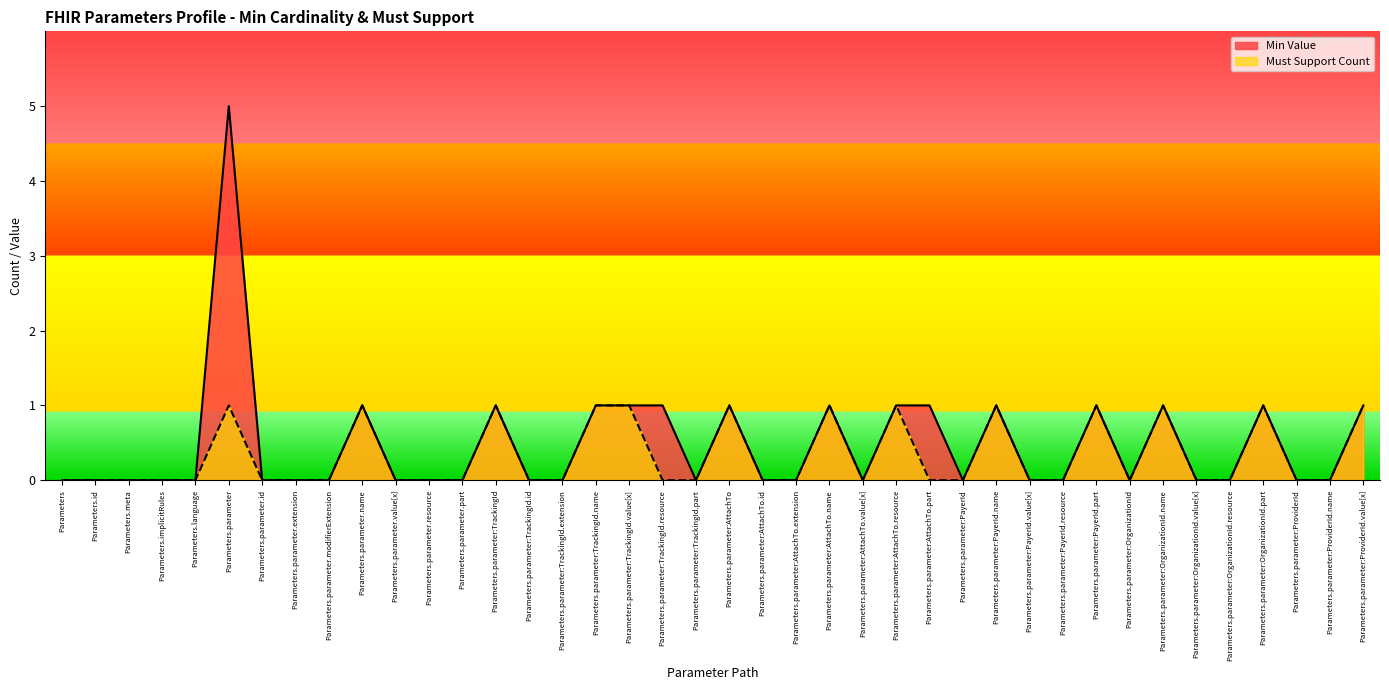

In Must Support Count, how many points are lower than both neighbors (excluding endpoints)?

2